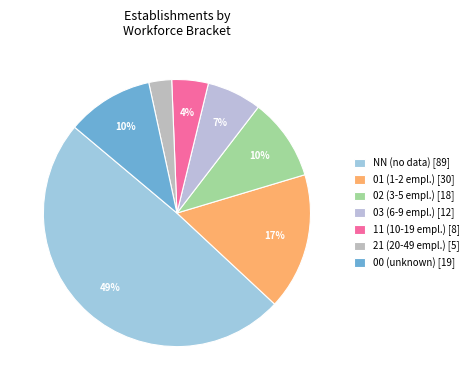

To the nearest percent, what is the difference between the NN and 11 slice percentages?

45%